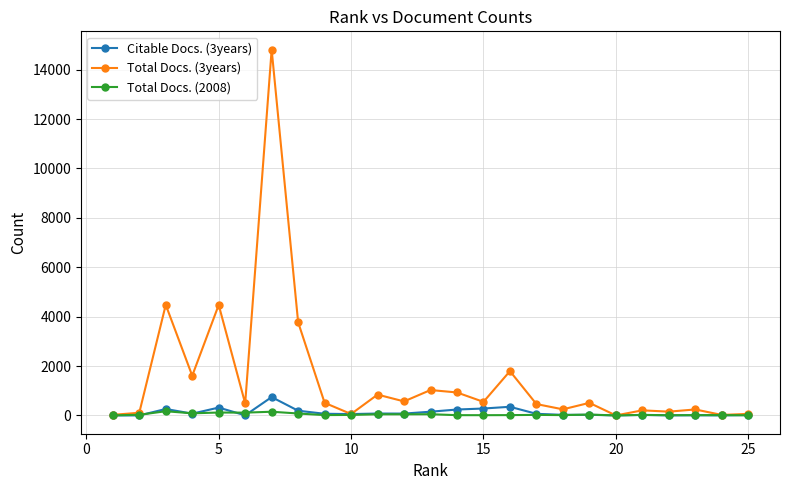

Which series has the largest total across all categories?

Total Docs. (3years)